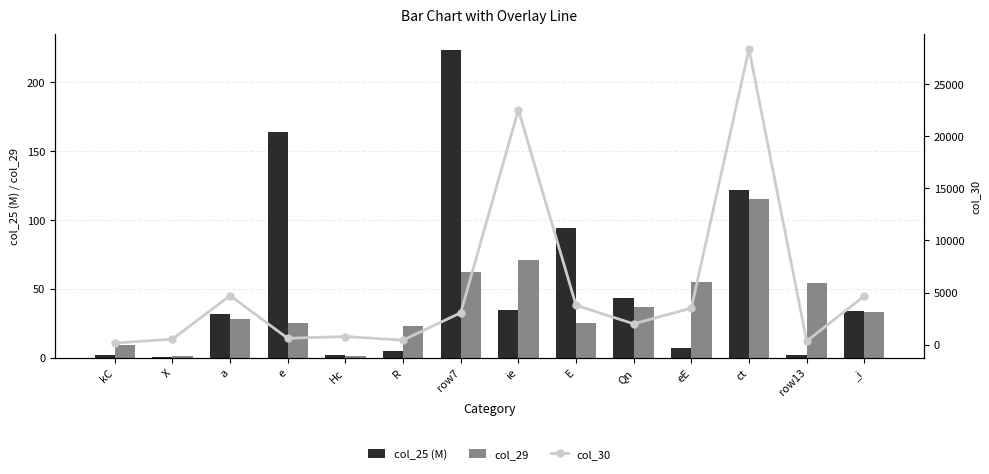

Is it true that col_25 (M) equals 34.0 at _i?

True